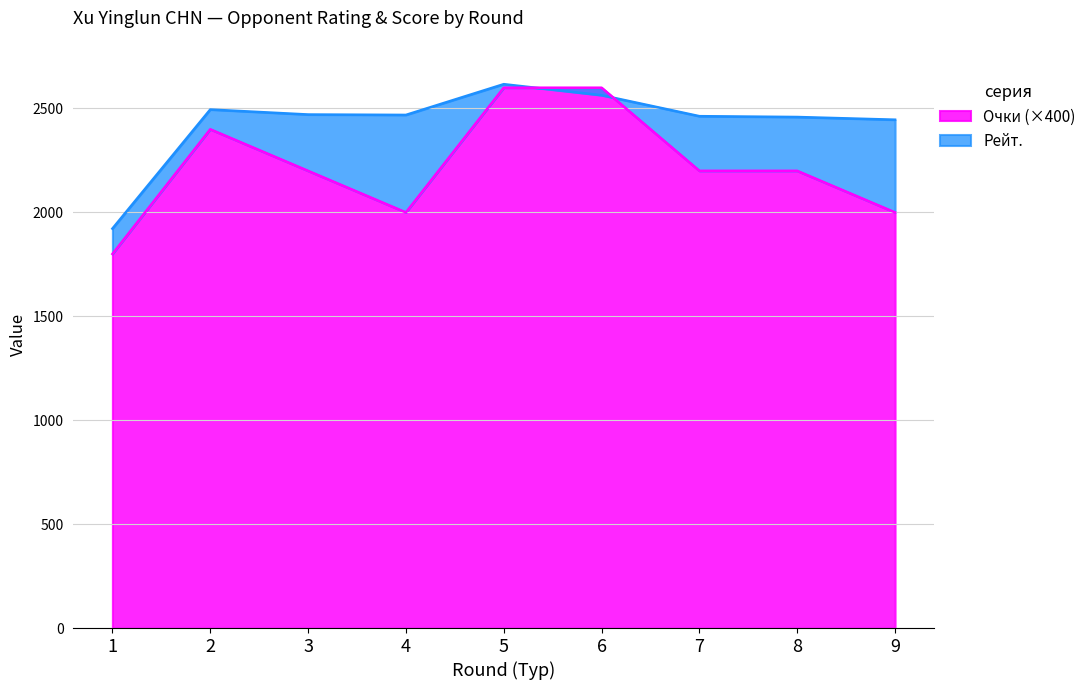

At which category does Очки reach its first local valley?

4